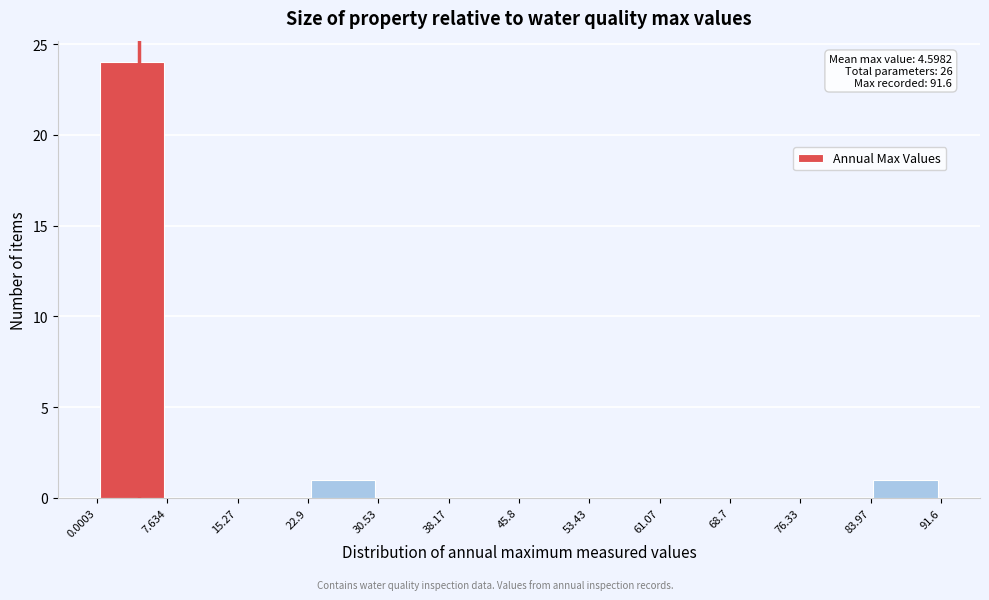

Which range on the x-axis has the tallest bar?

0.0003 to 7.634